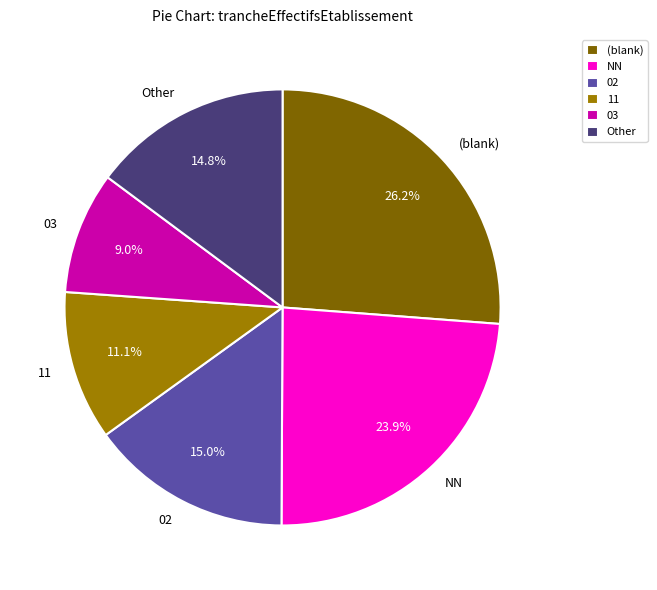

To the nearest percent, what is the average slice percentage?

17%